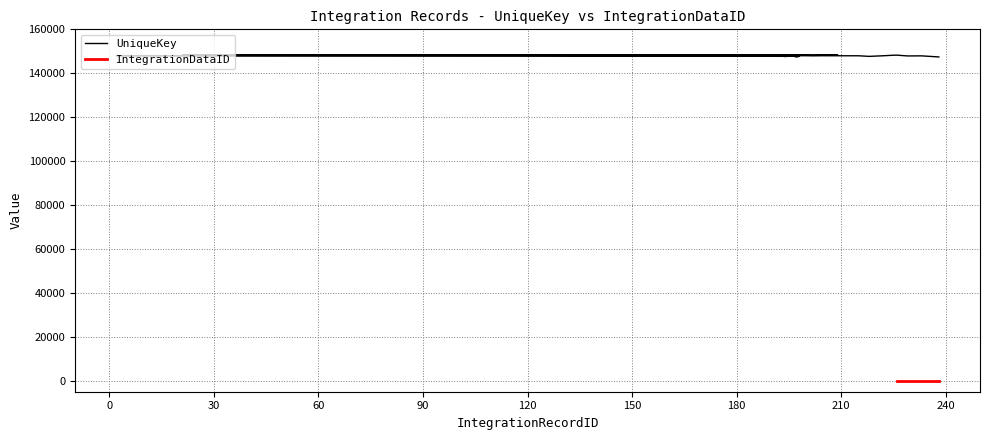

What is the label of the 4th point from the right?

226